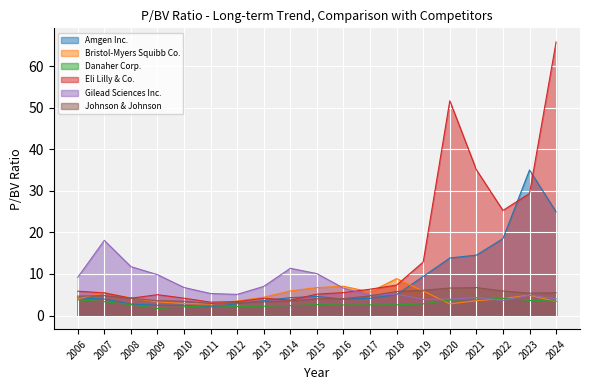

Is it true that Amgen Inc. equals 6.0 at 2014?

False